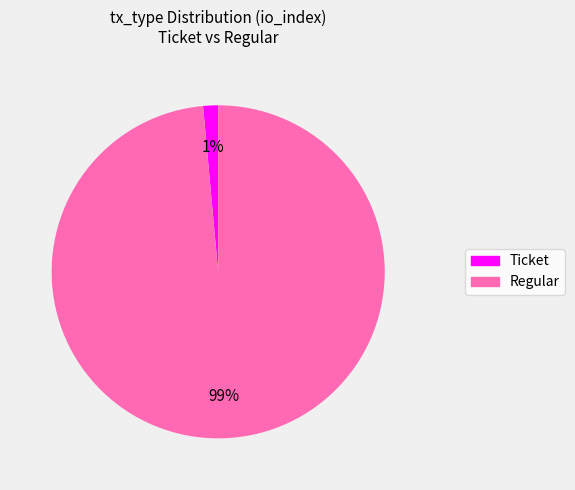

True or false: Ticket accounts for 1% of the total.

True